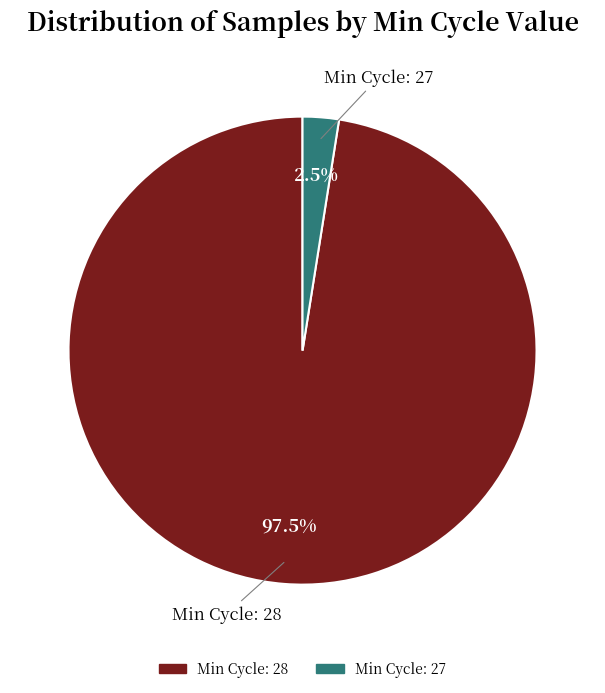

Does any single category account for the majority?

Yes